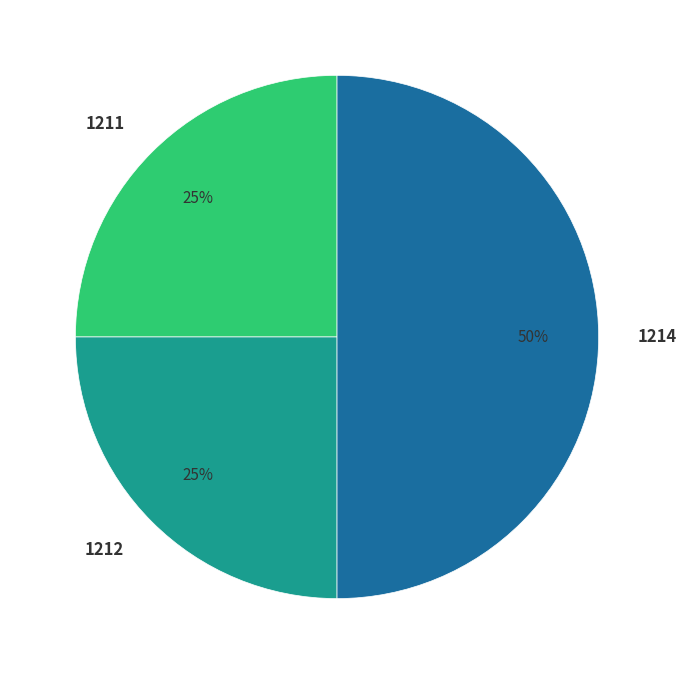

Combined, do 1214 and 1212 account for over 50%?

Yes